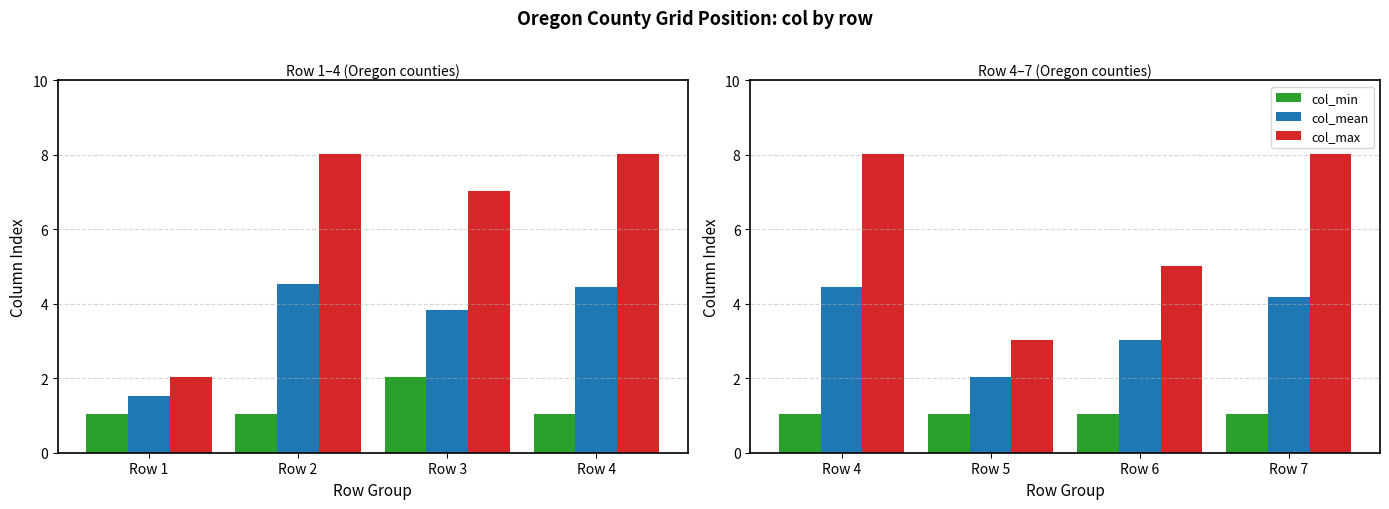

Rank the series by their maximum value, from highest to lowest.

col_max, col_mean, col_min